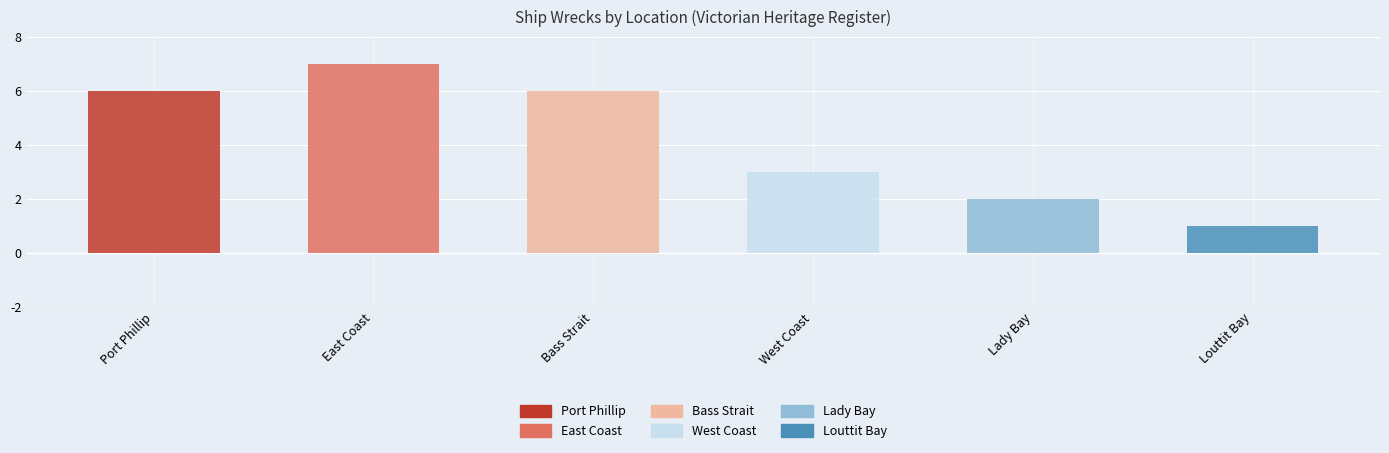

What position from the left is Bass Strait?

3